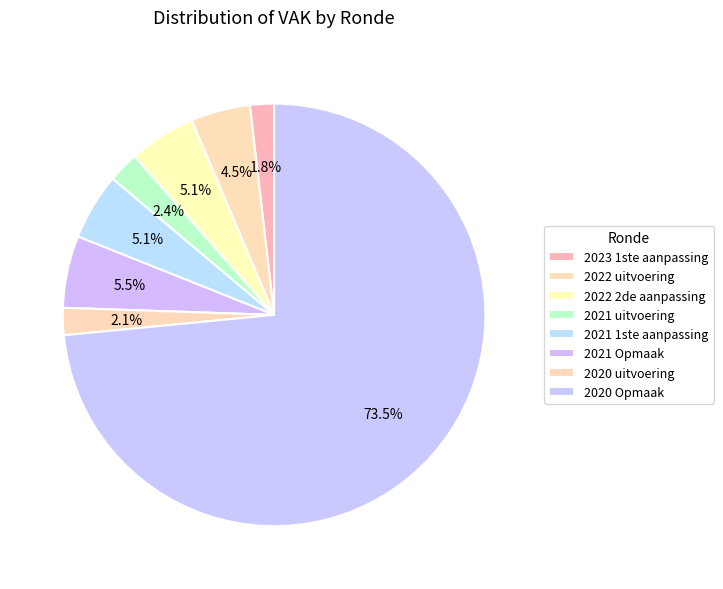

What percentage is NOT represented by 2021 1ste aanpassing?

94.9%